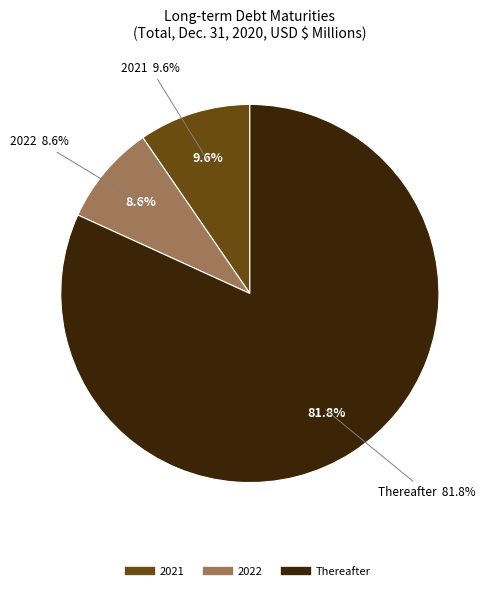

The 2021 slice represents 10% of the pie. True or false?

True